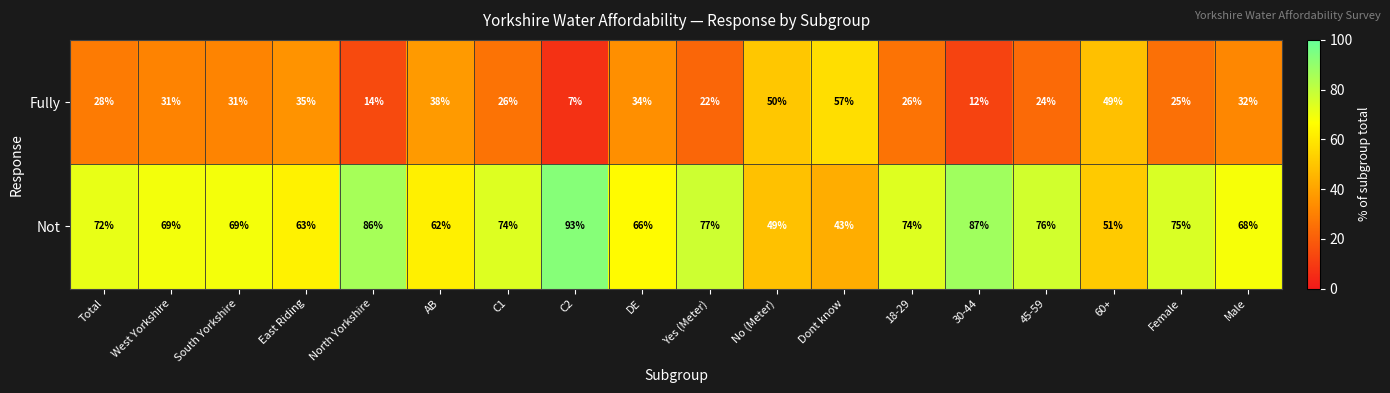

True or false: Not has a value of 69 at South Yorkshire.

True